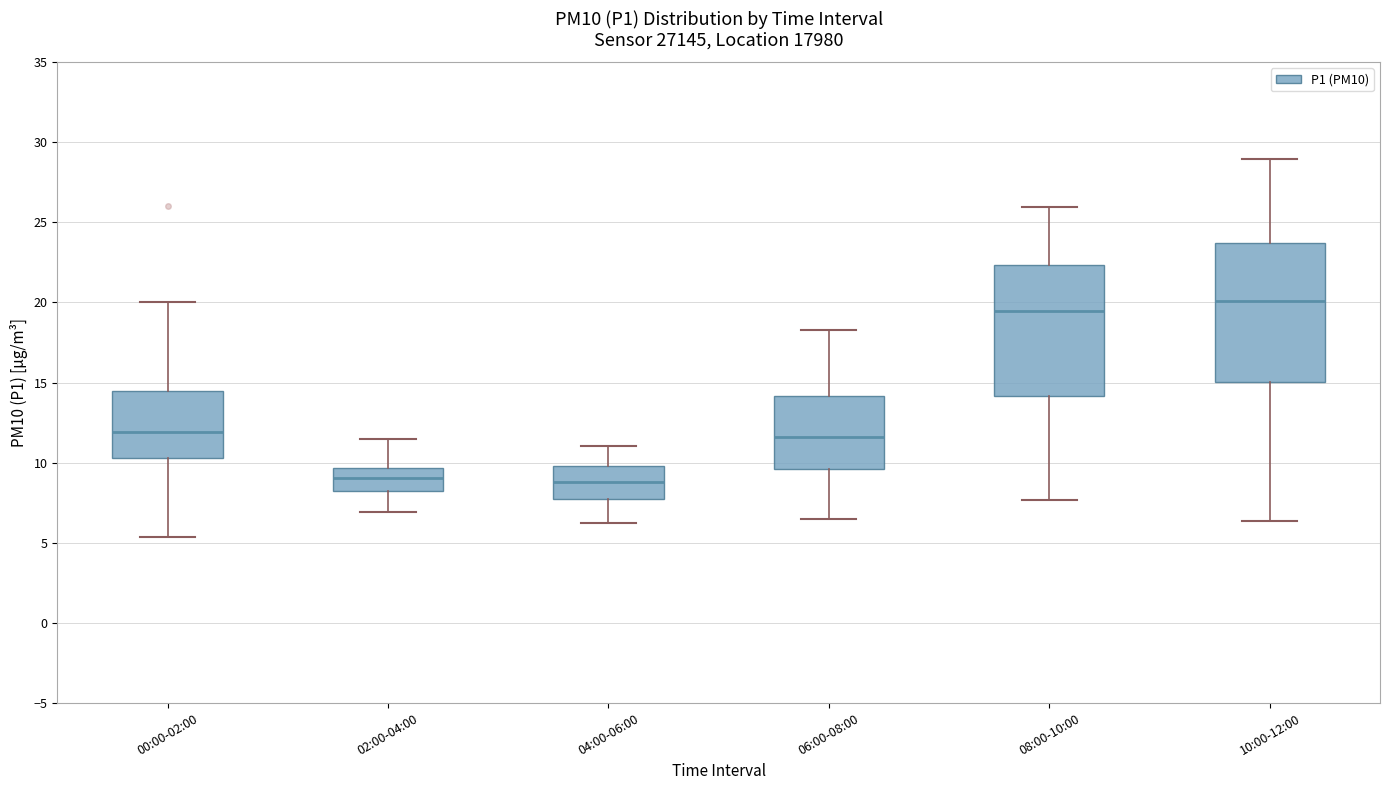

Reading left to right, transcribe this box plot: for each box, give where its median line is, the range the box spans, and where its two whiskers end, as read against the y-axis. The values are not printed on the chart, so give them approximately, as read against the axis.

00:00-02:00: median 12.0, box 10.5 to 14.5, whiskers 5.5 to 20.0
02:00-04:00: median 9.0, box 8.0 to 9.5, whiskers 7.0 to 11.5
04:00-06:00: median 9.0, box 7.5 to 10.0, whiskers 6.0 to 11.0
06:00-08:00: median 11.5, box 9.5 to 14.0, whiskers 6.5 to 18.5
08:00-10:00: median 19.5, box 14.0 to 22.5, whiskers 7.5 to 26.0
10:00-12:00: median 20.0, box 15.0 to 23.5, whiskers 6.5 to 29.0